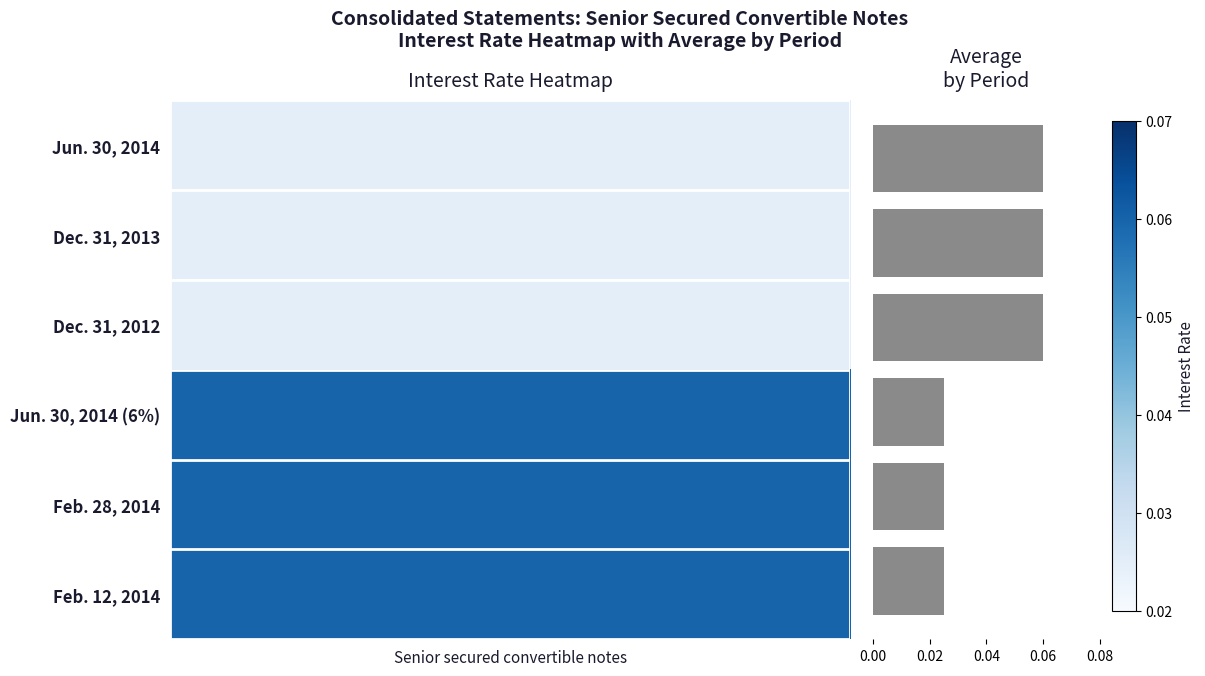

What is the sum of all values?

0.3